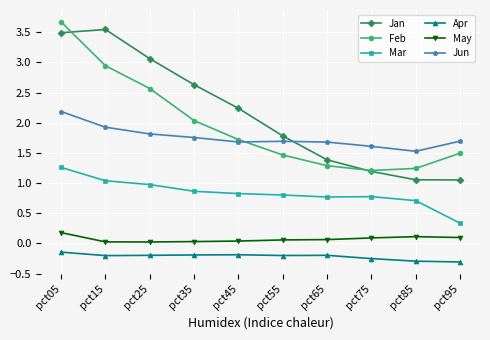

True or false: May and Mar cross at least once.

False